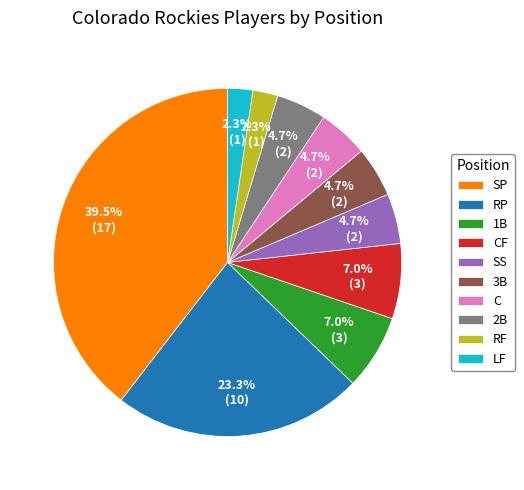

To the nearest percent, what is the combined percentage of CF and 2B?

12%